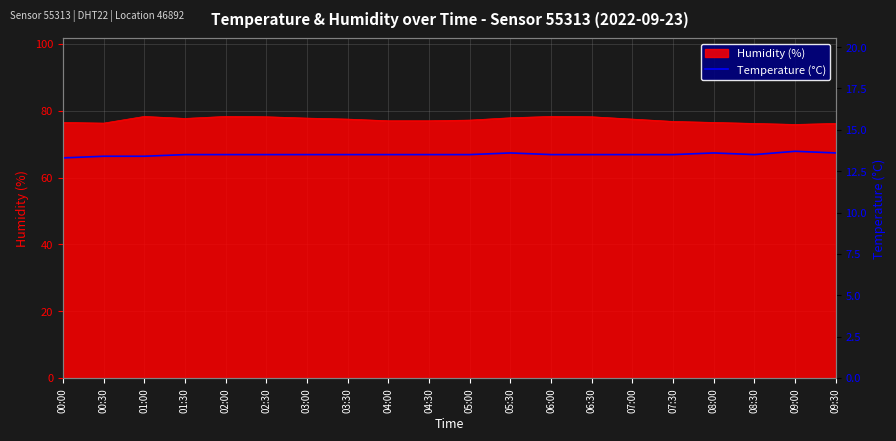

How many categories are shown in the chart?

20